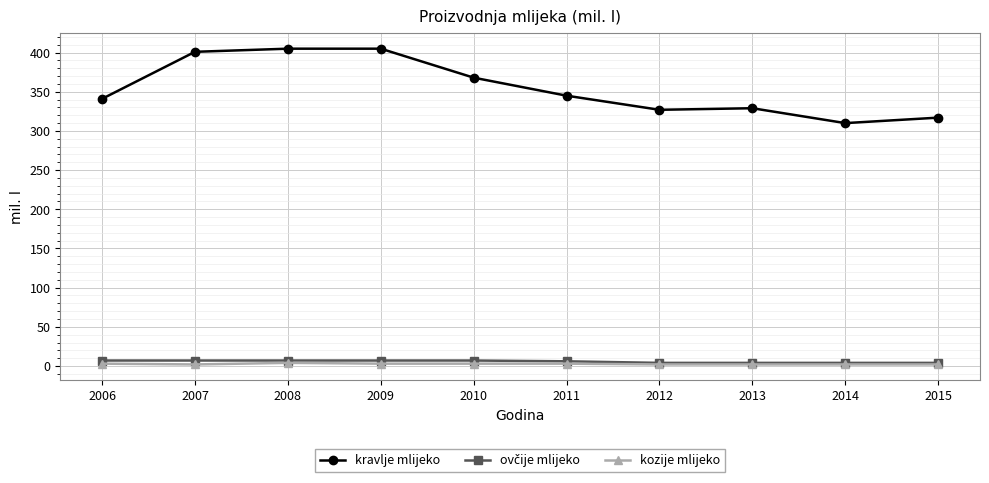

True or false: kravlje mlijeko and kozije mlijeko intersect in this chart.

False